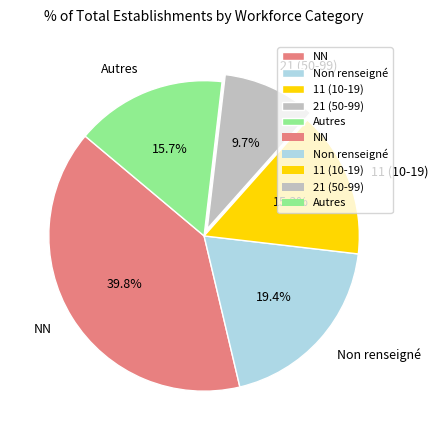

How many segments does this pie chart have?

5